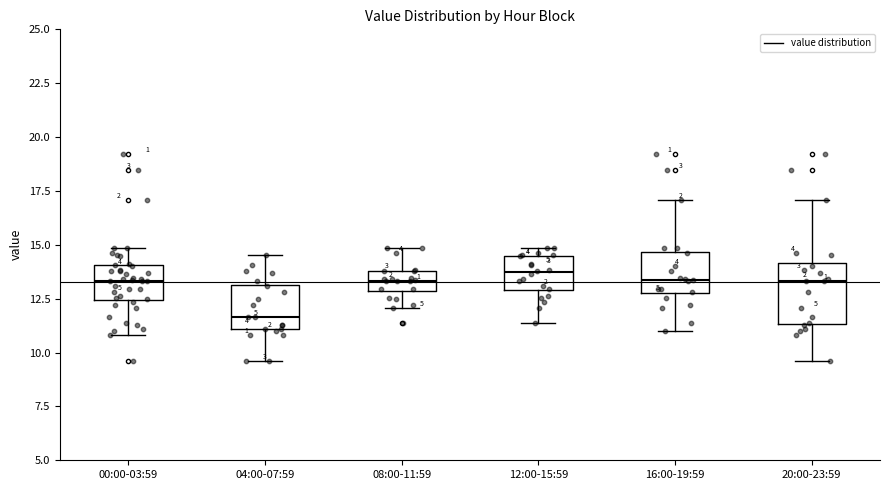

Where is the lower edge of the box for 00:00-03:59 on the y-axis? The values are not printed on the chart, so give them approximately, as read against the axis.

12.5